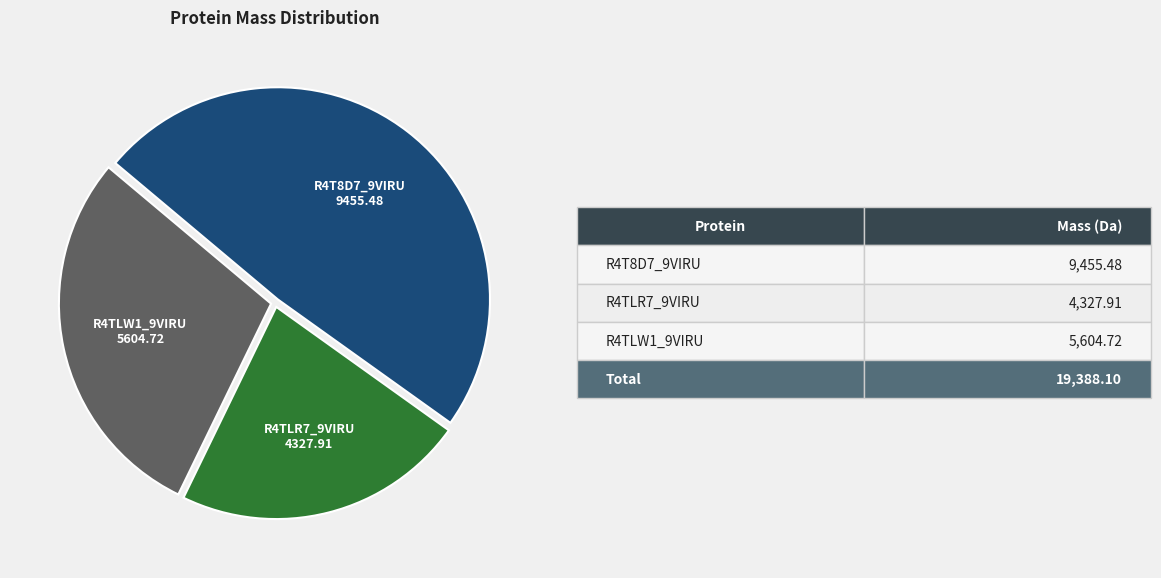

Which has a higher value, R4TLR7_9VIRU or R4T8D7_9VIRU?

R4T8D7_9VIRU